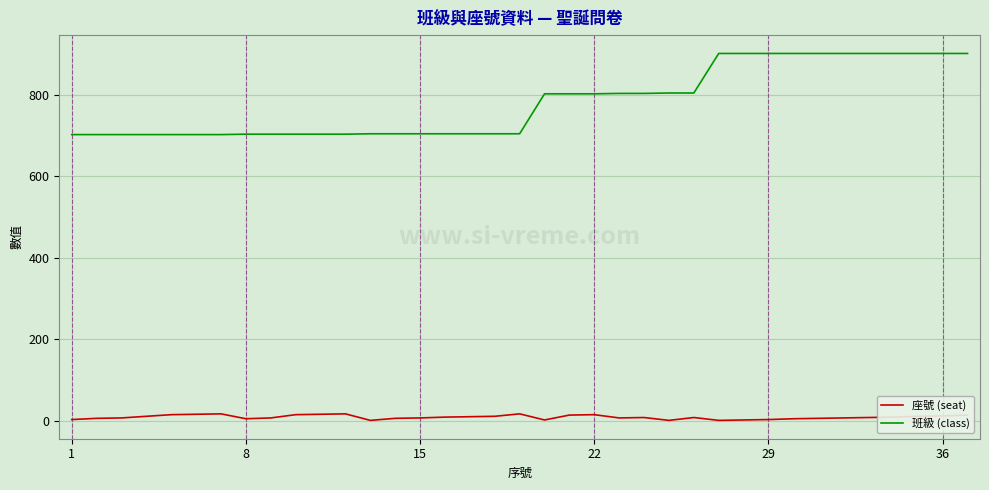

Which series has the largest total across all categories?

班級 (class)